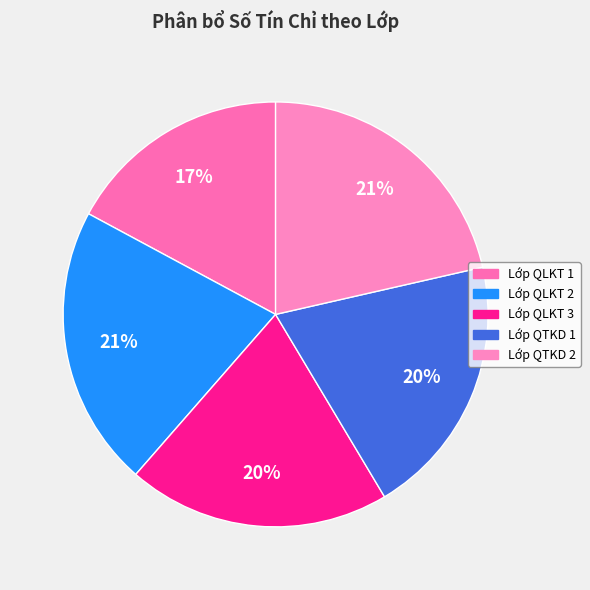

How many segments does this pie chart have?

5